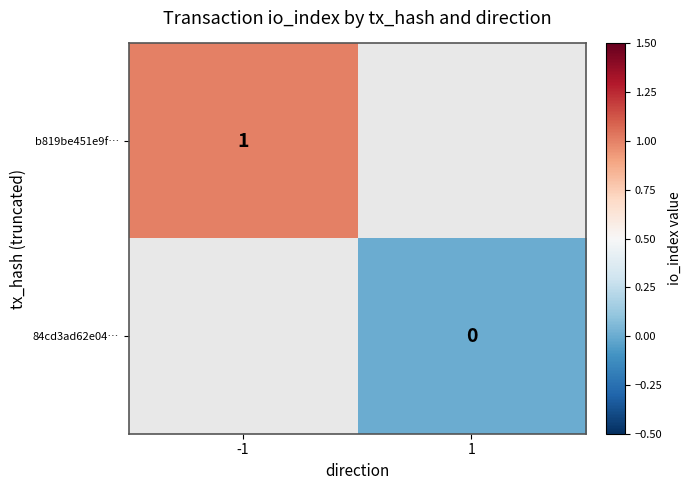

At how many categories does at least one series exceed 0?

1